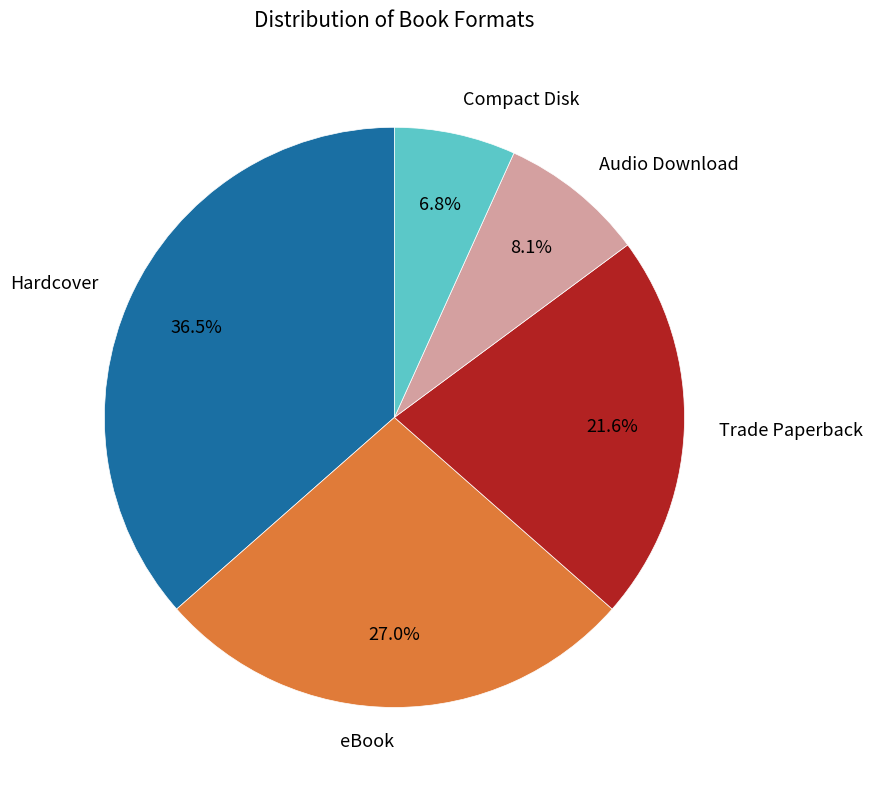

Which category has the biggest portion of the pie?

Hardcover